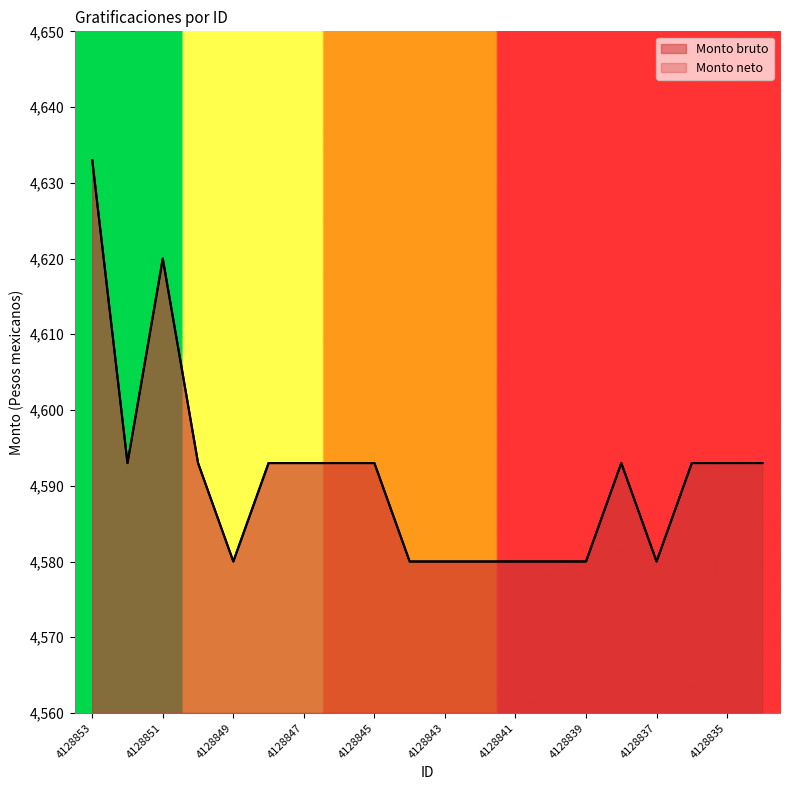

Which label corresponds to the smallest value in the chart?

4128849